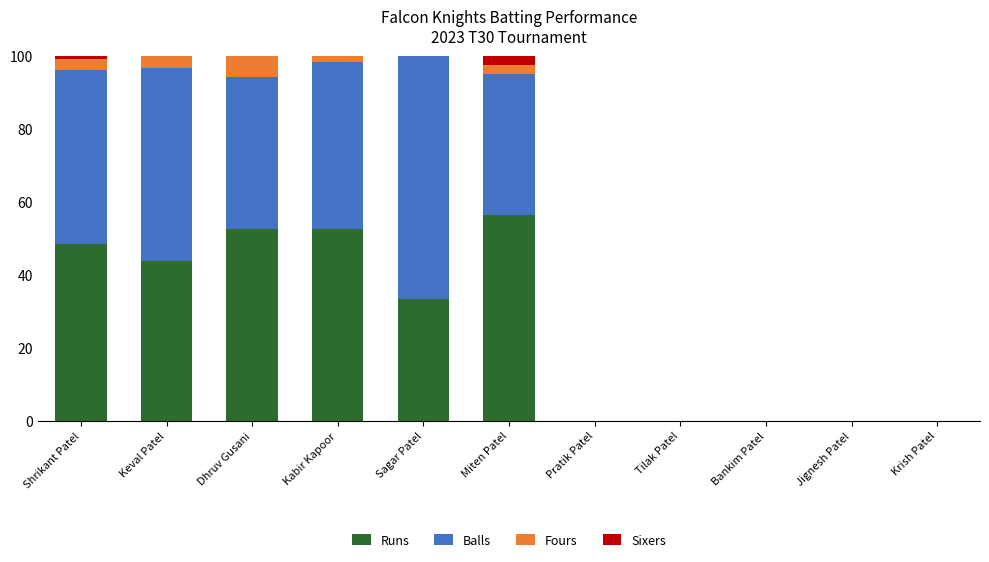

Is it true that Runs equals 26.5 at Krish Patel?

False